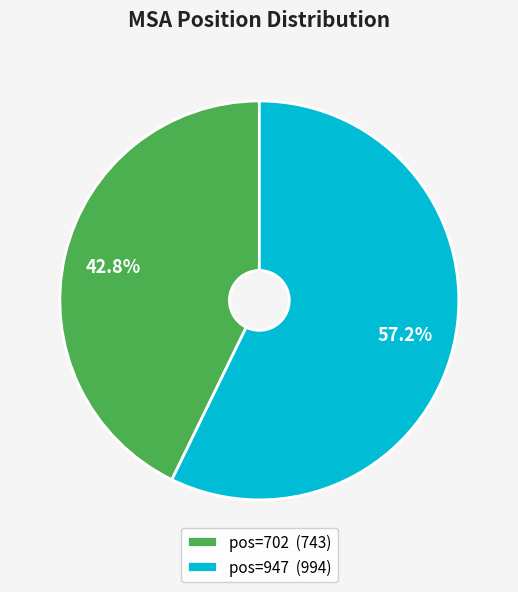

To the nearest percent, what is the average slice percentage?

50%